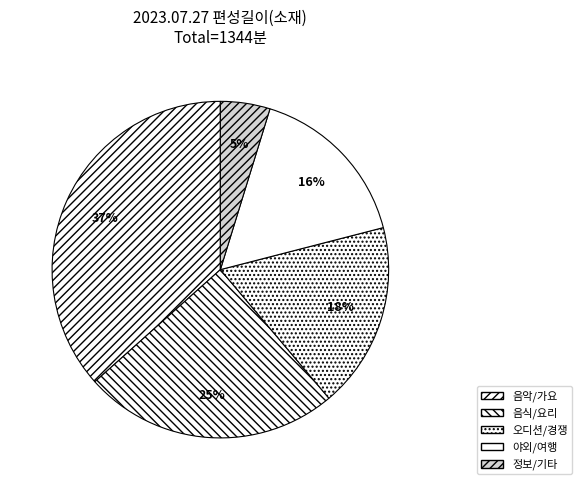

Does any single category account for the majority?

No